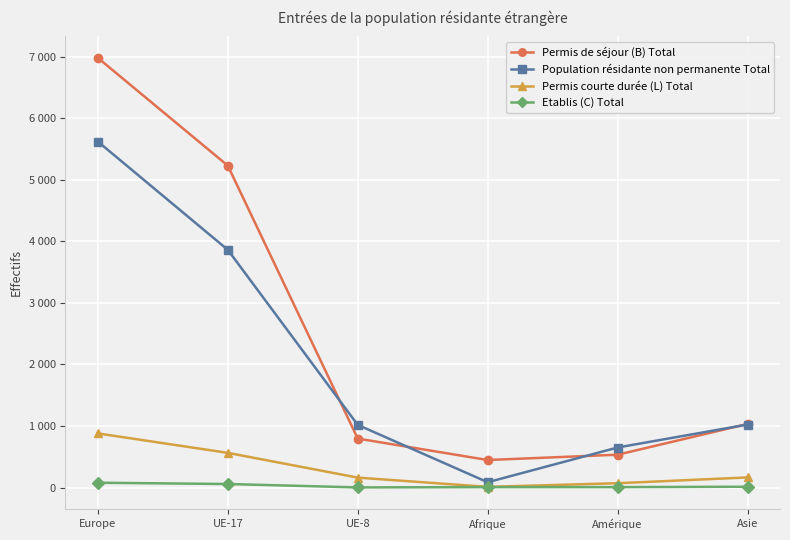

Where is Permis de séjour (B) Total nearest to the value 3713?

UE-17